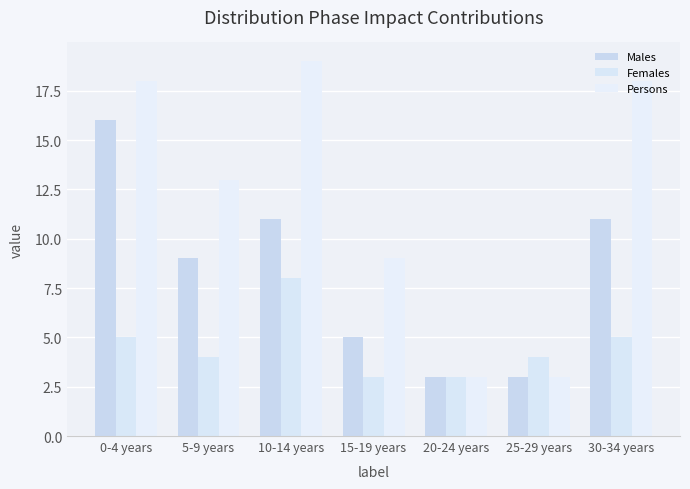

What is the difference between the maximum and minimum values in the Males series?

13